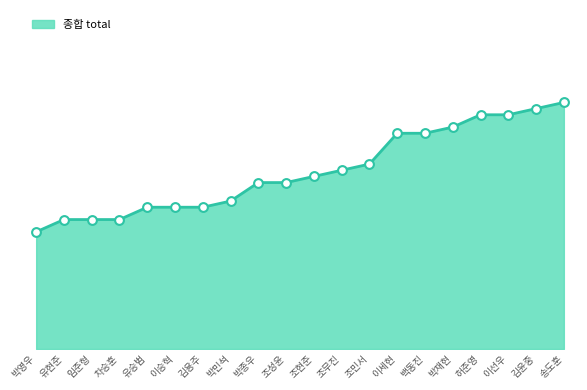

Which has a higher value, 이승혁 or 차승훈?

이승혁